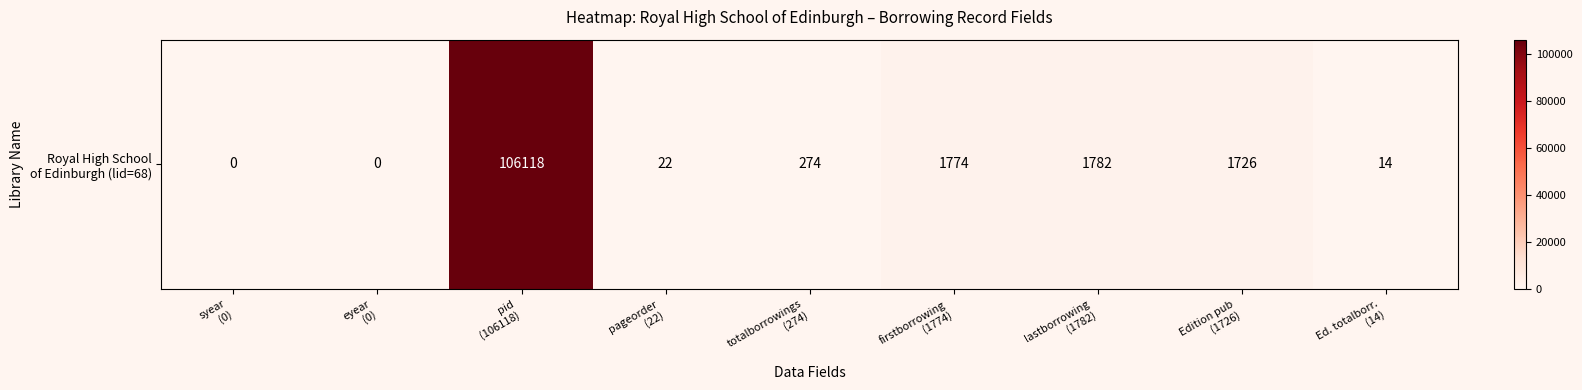

At which category does the chart reach its minimum across all series?

syear
(0)